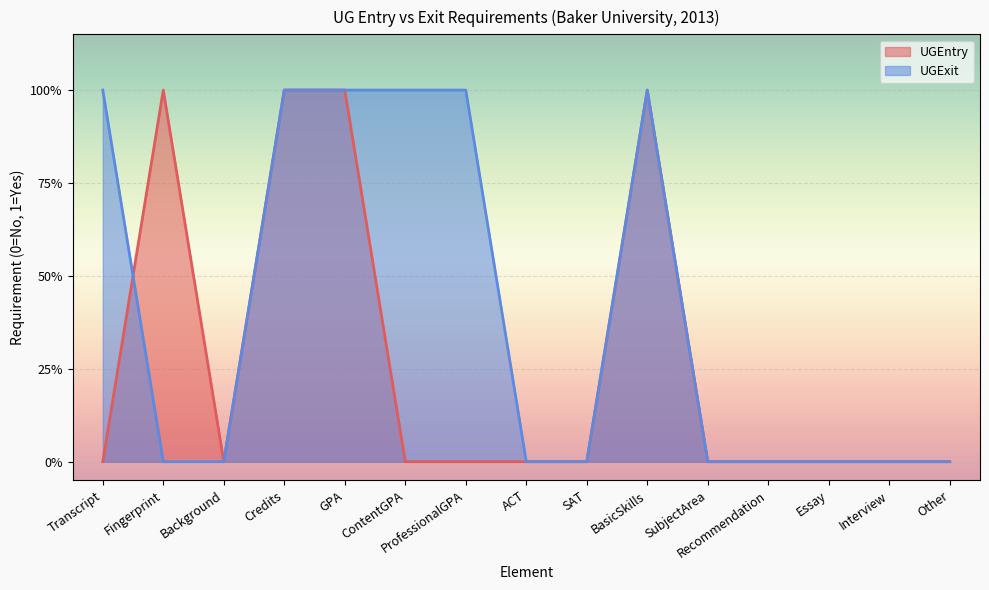

True or false: UGEntry has more than 0 points higher than both neighbors.

True